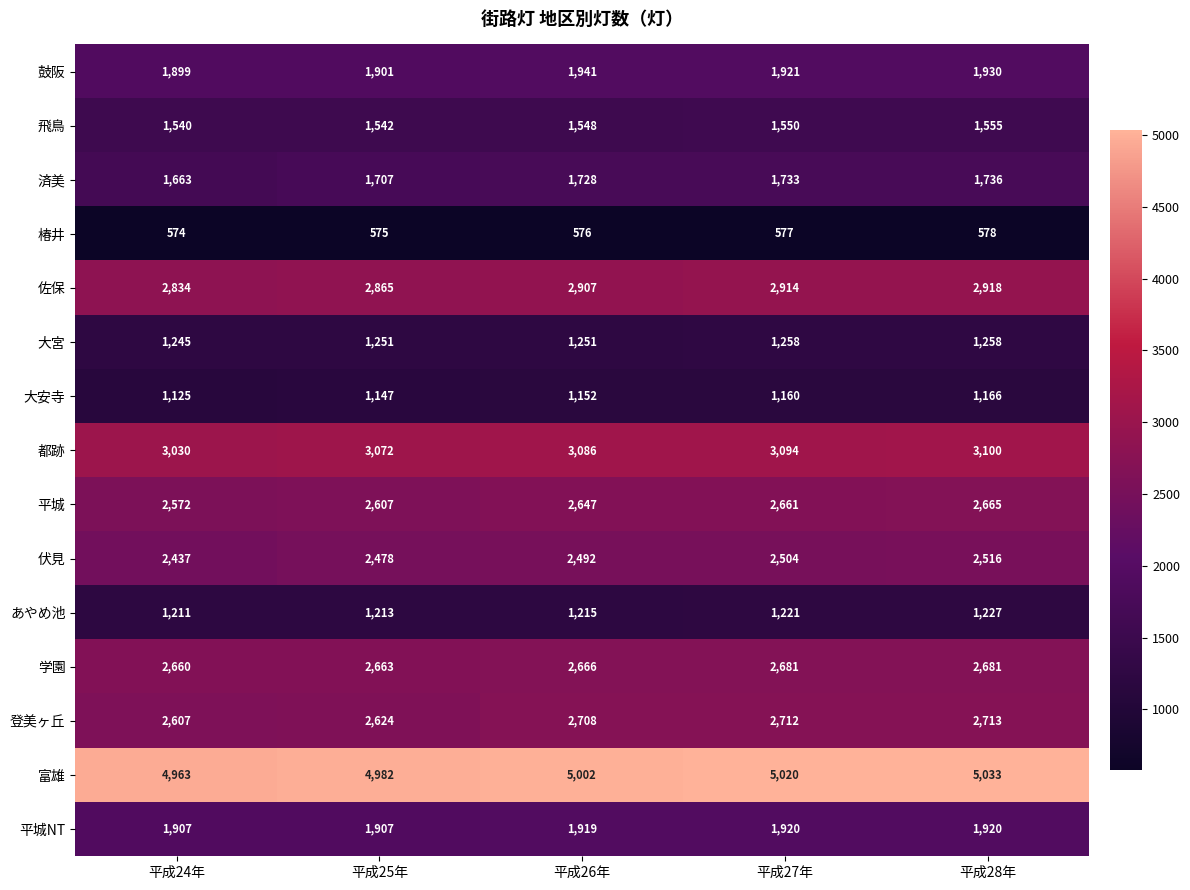

True or false: 都跡 has a value of 3094 at 平成27年.

True